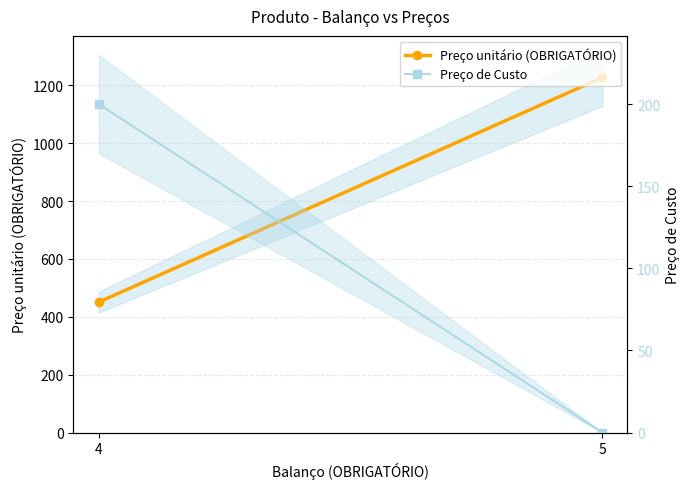

What are all the series names shown in the legend?

Preço unitário (OBRIGATÓRIO), Preço de Custo